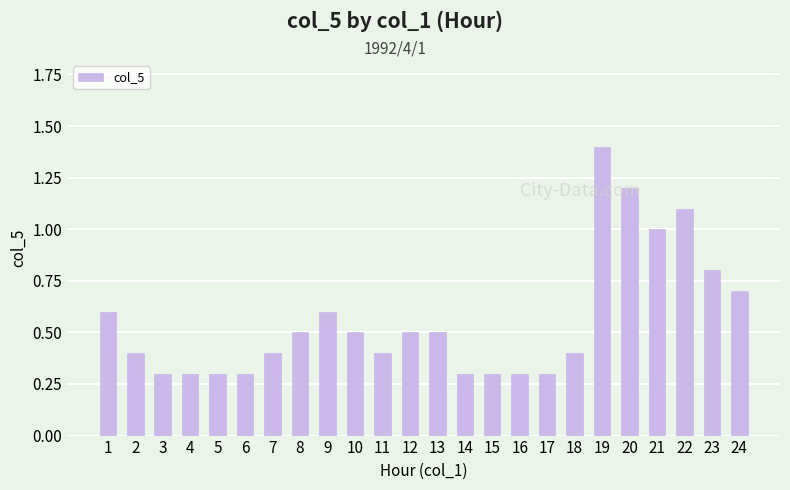

What value does the data have at 17?

0.3